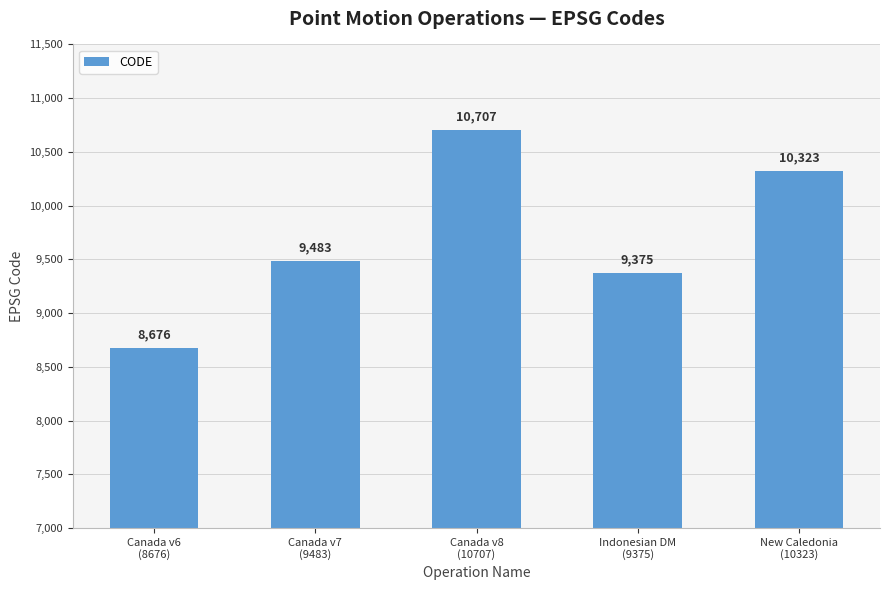

What is the label of the 2nd bar from the right?

Indonesian DM
(9375)